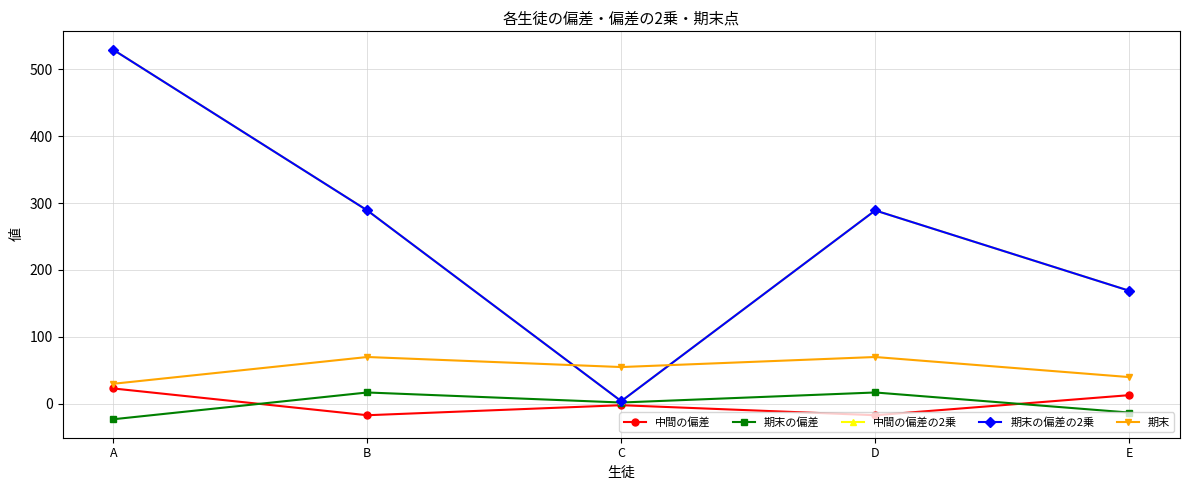

What value does the 期末 series have at D?

70